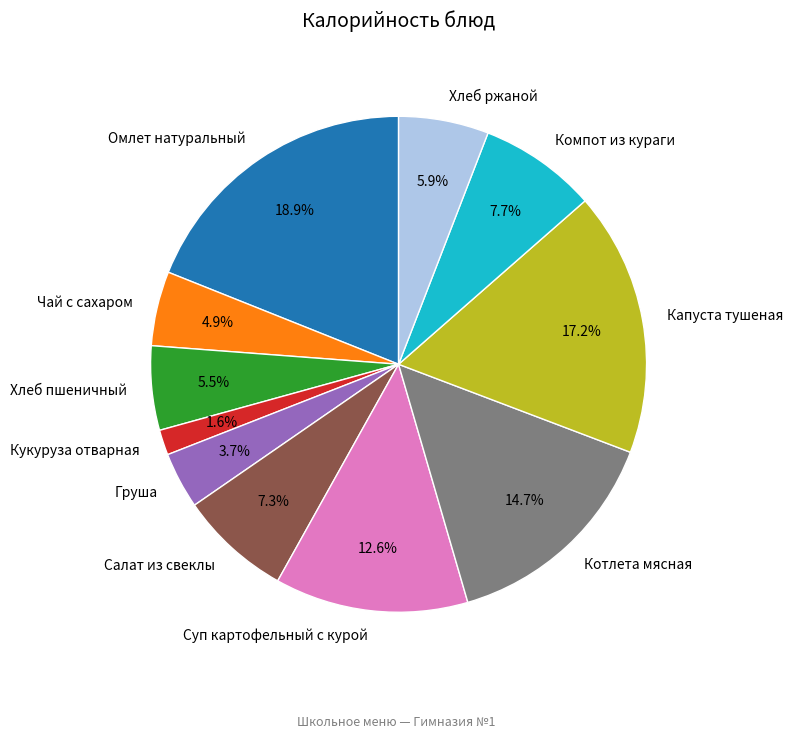

To the nearest percent, what portion does Капуста тушеная represent?

17%